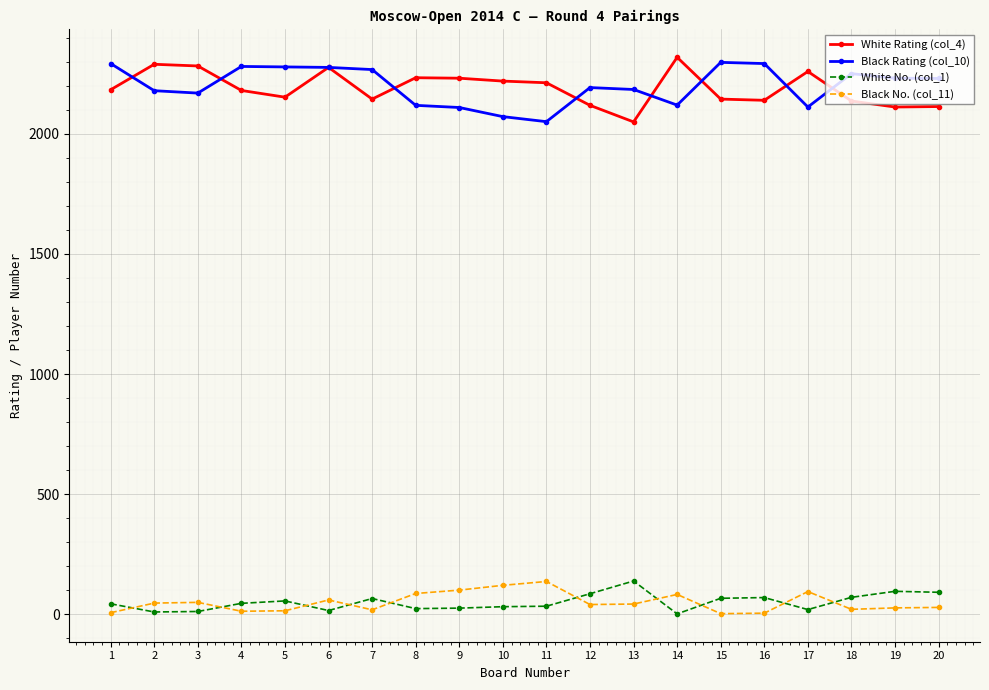

True or false: White Rating (col_4) and Black No. (col_11) cross at least once.

False